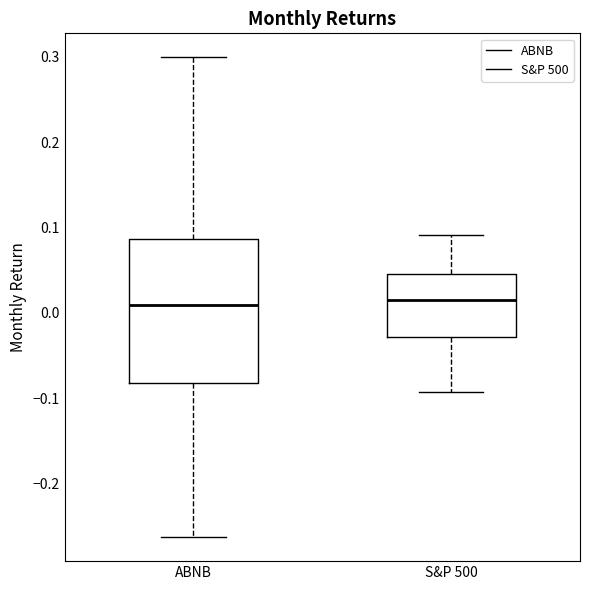

Reading left to right, read every box against the y-axis: the position of its median line, the range the box covers, and the ends of its whiskers. The values are not printed on the chart, so give them approximately, as read against the axis.

ABNB: median 0.01, box -0.08 to 0.09, whiskers -0.26 to 0.30
S&P 500: median 0.01, box -0.03 to 0.05, whiskers -0.09 to 0.09